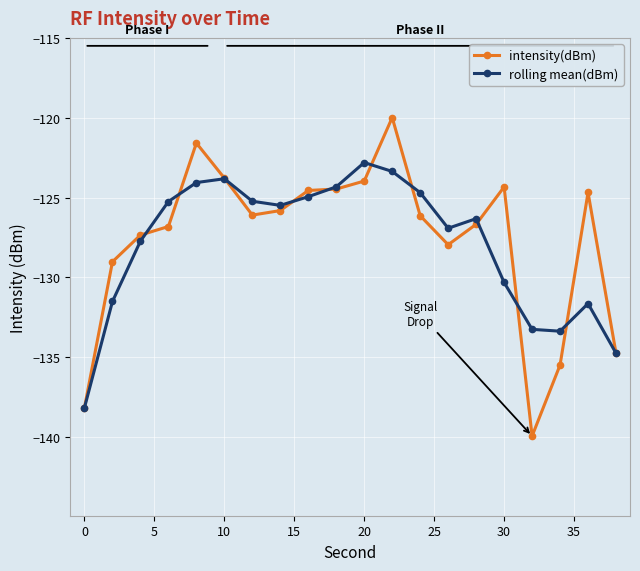

True or false: intensity(dBm) has more than 1 interior local peaks.

True